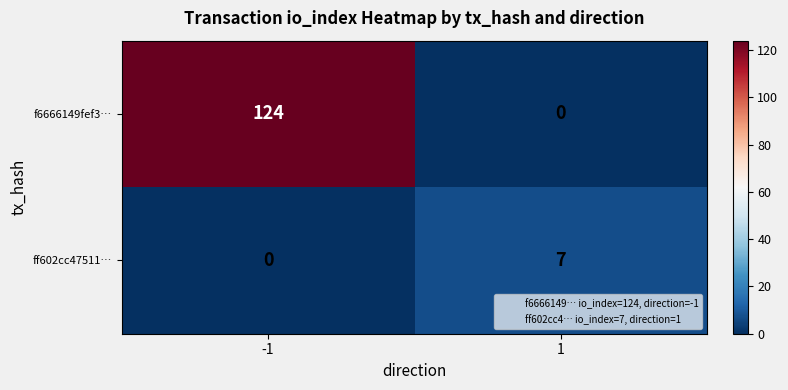

Which series has the largest range (max minus min)?

f6666149fef3…